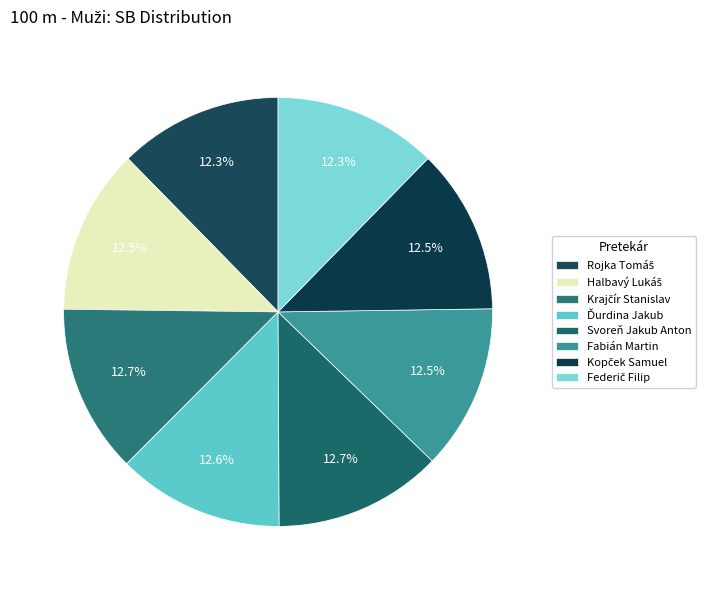

Combined, do Federič Filip and Fabián Martin account for over 50%?

No